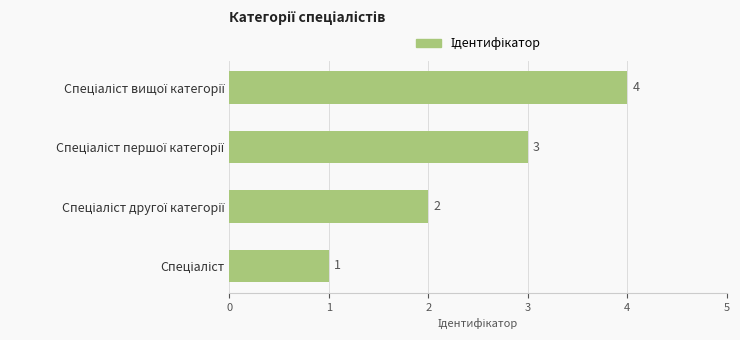

What is the sum of all values?

10